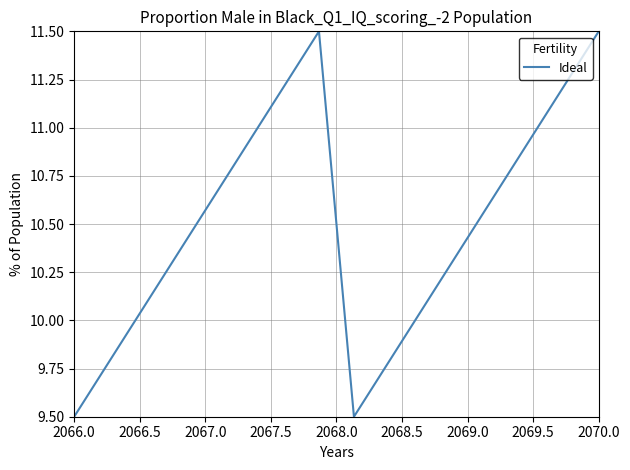

What is the maximum value shown in the chart?

11.5